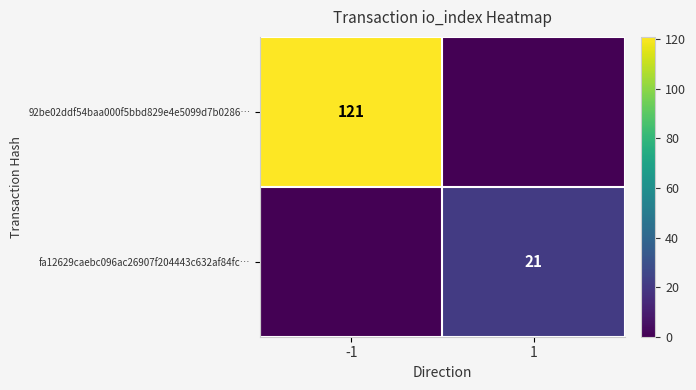

Is it true that 92be02ddf54baa000f5bbd829e4e5099d7b0286… equals 121 at -1?

True